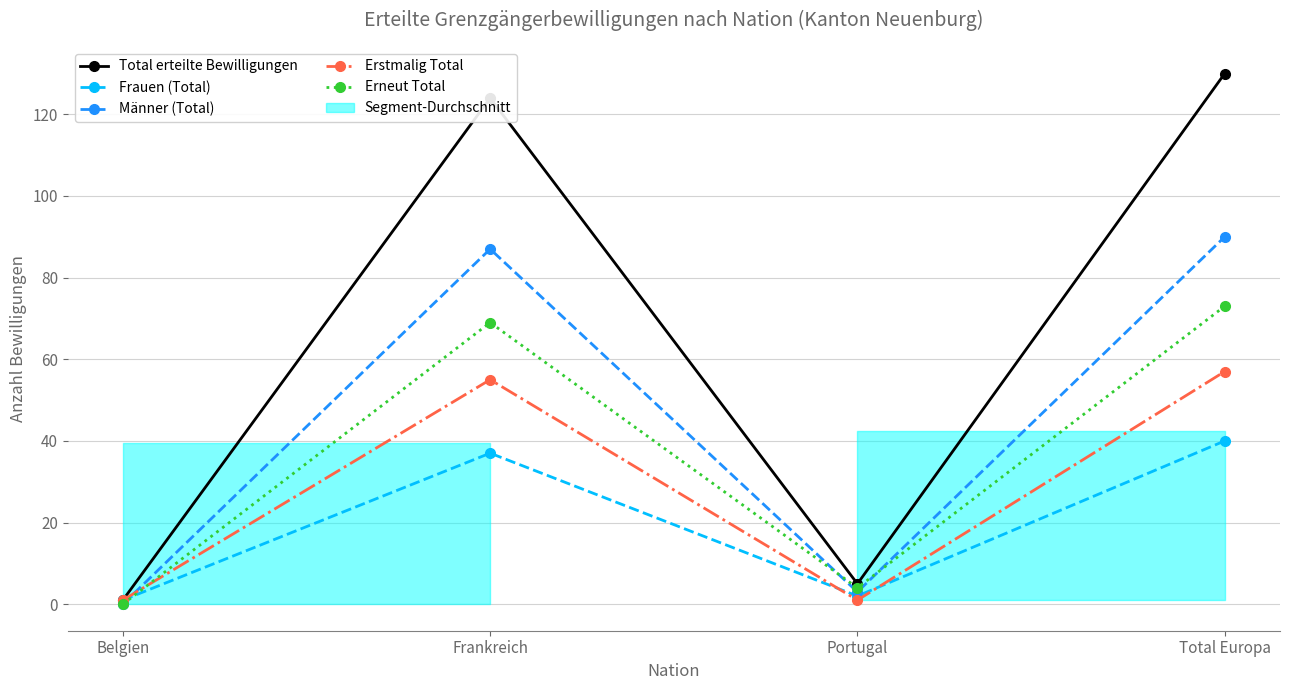

What is the approximate value of Frauen (Total) at Frankreich?

37